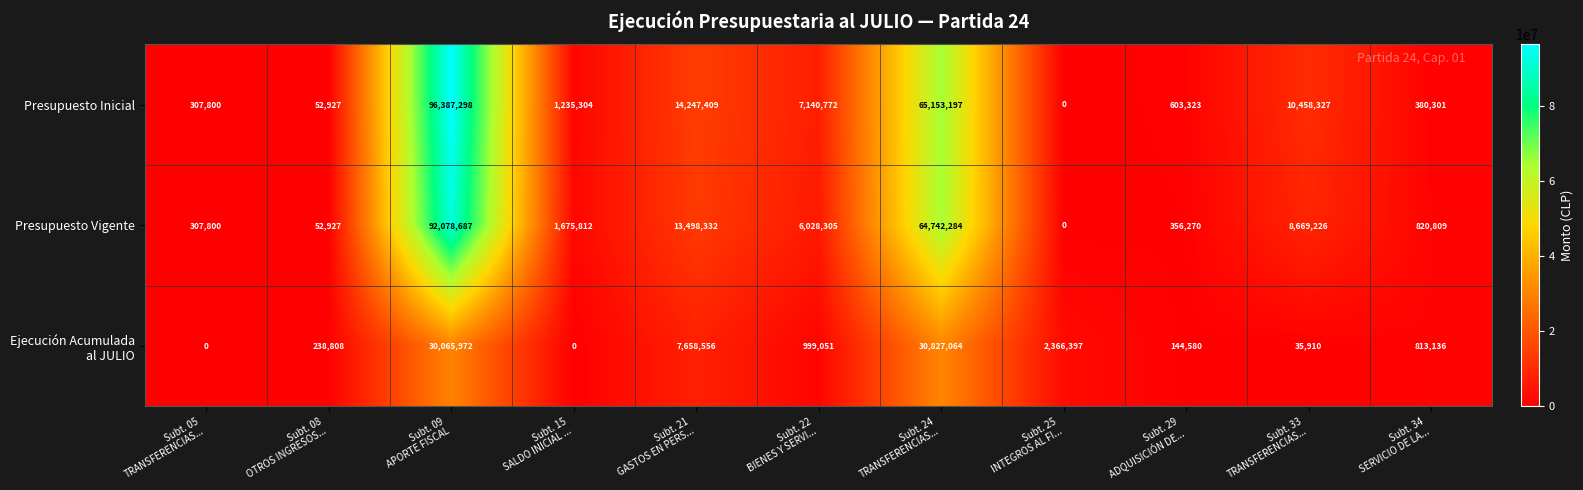

What is the greatest value displayed?

96387298